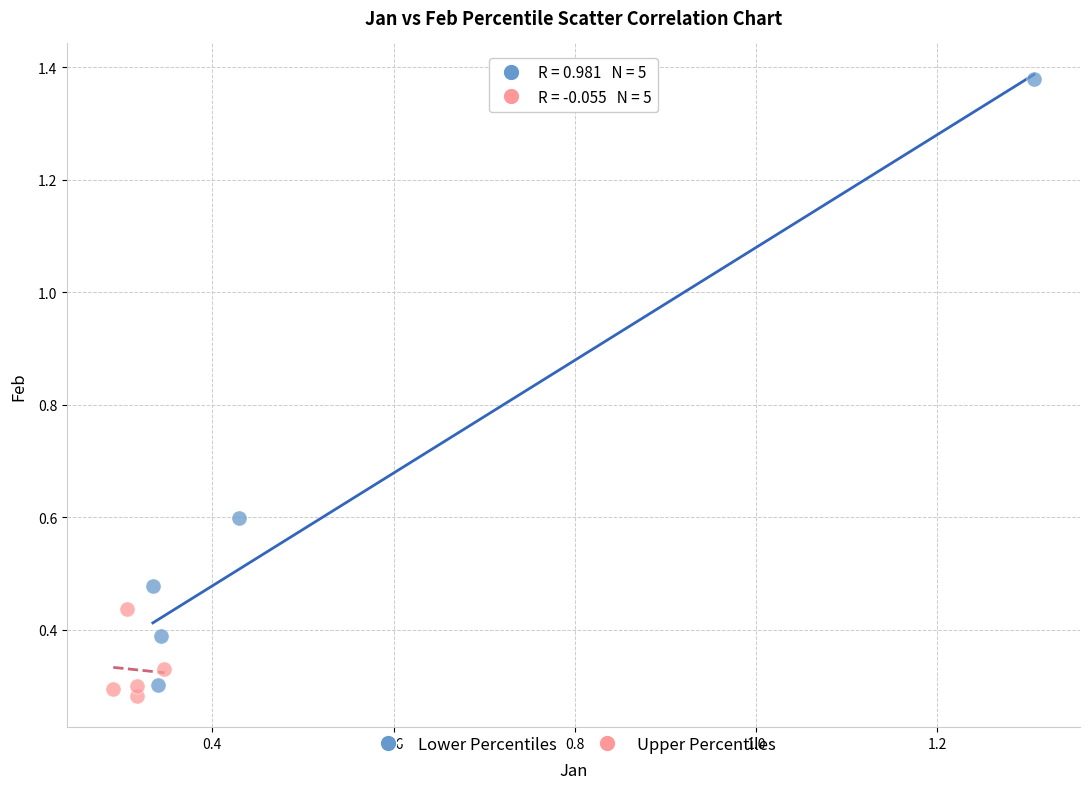

Which series has the largest Y range (max minus min)?

Lower Percentiles